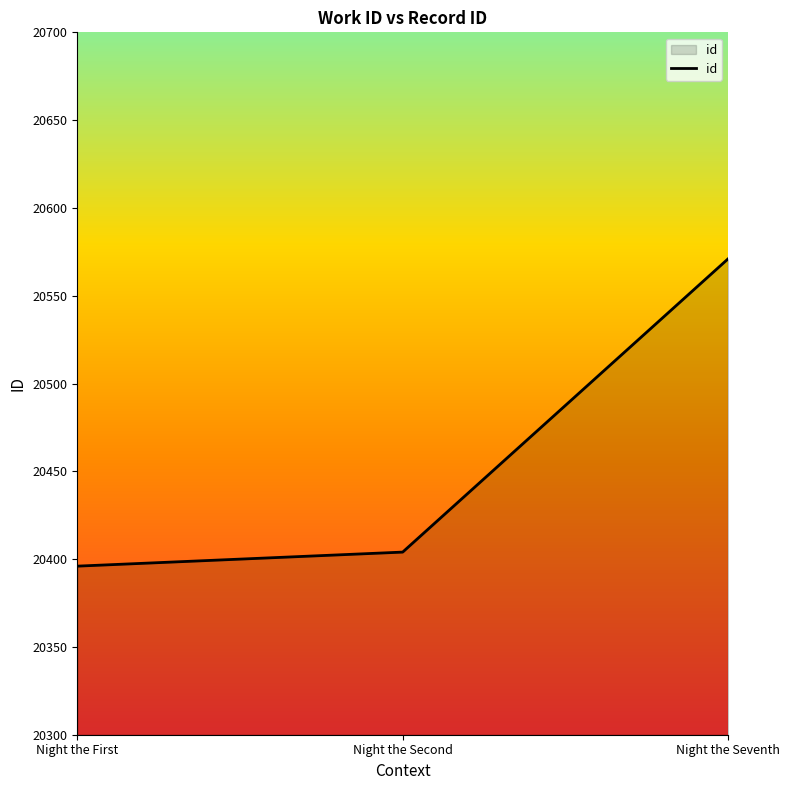

The value at Night the First is 35708. True or false?

False